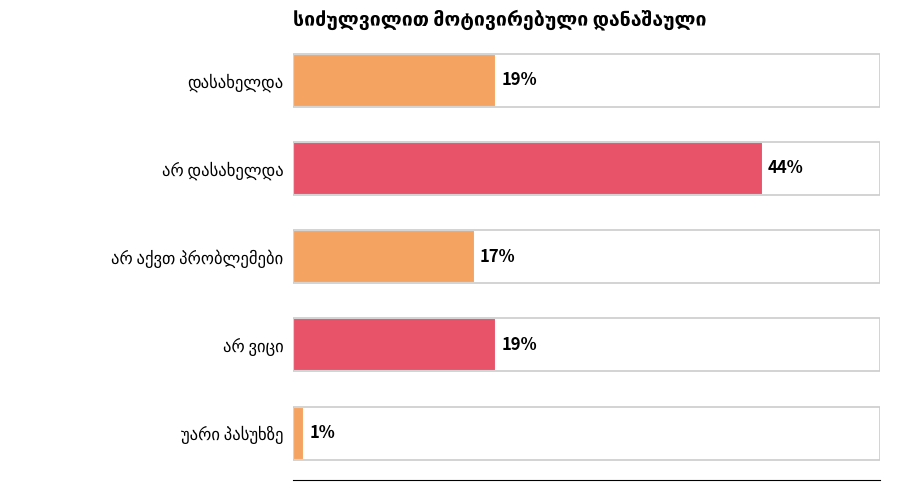

What is the difference between the maximum and minimum values?

43